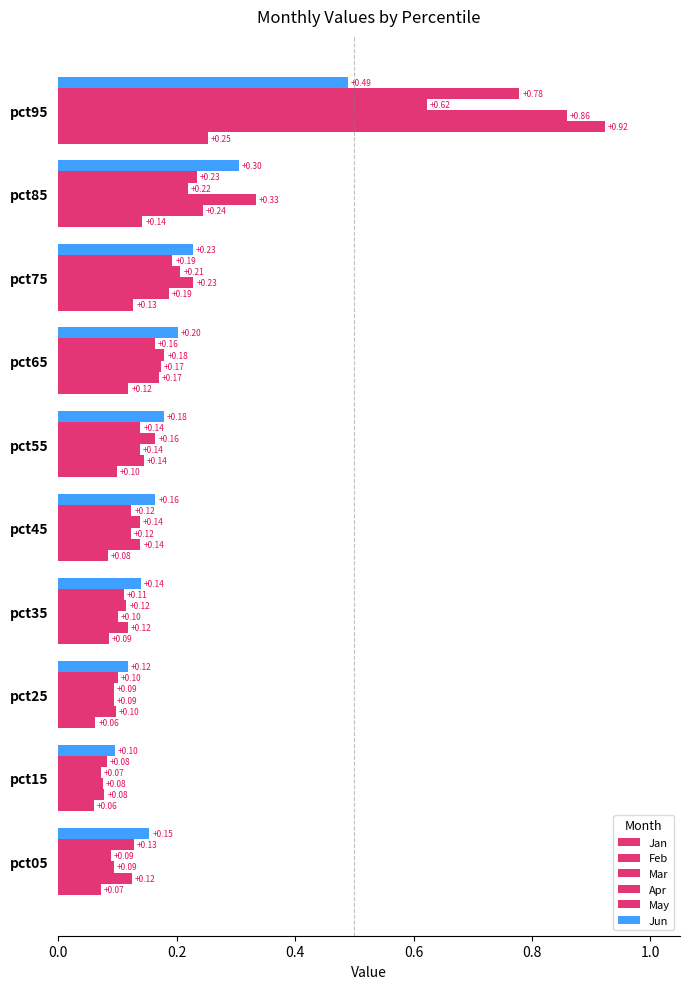

What position from the left is 0.6?

4